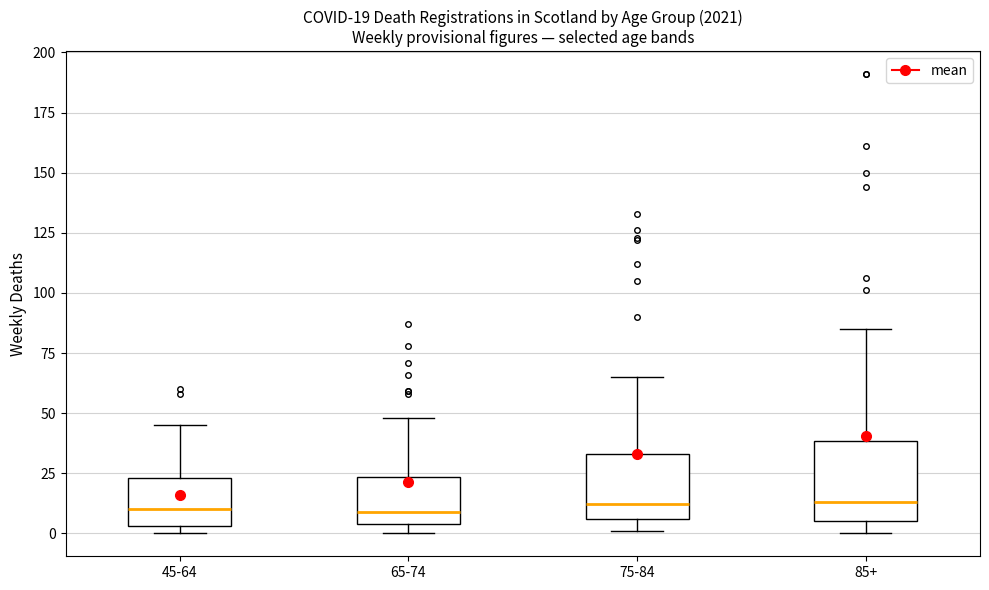

Which box is the tallest, from its lower edge to its upper edge?

85+